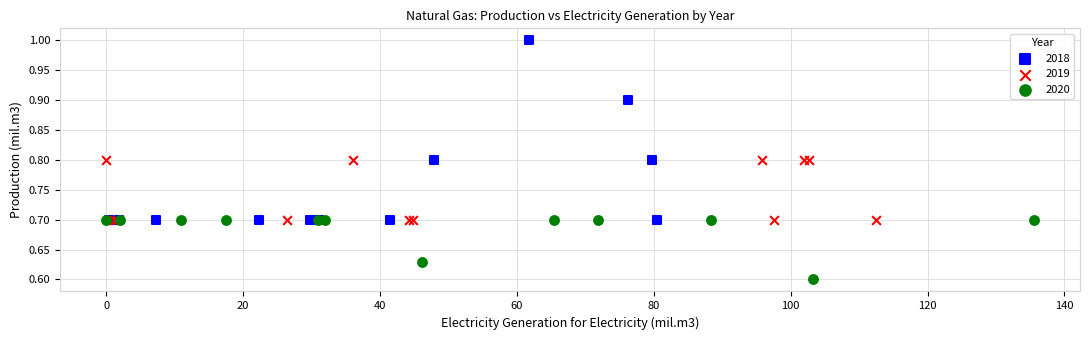

Which series reaches the maximum Y coordinate?

2018